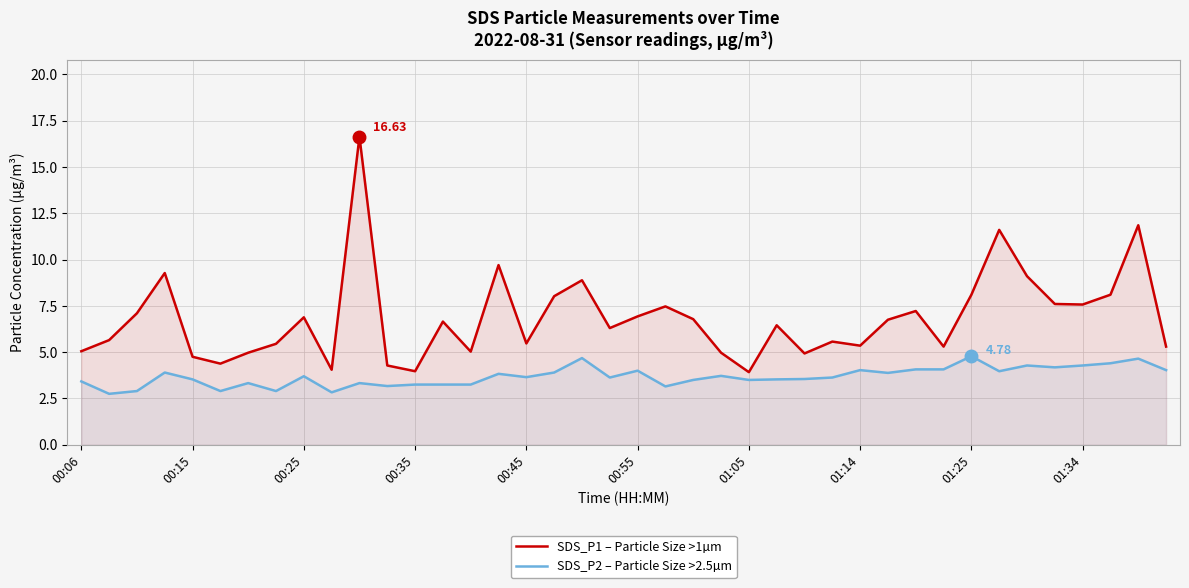

Rank the series by their maximum value, from lowest to highest.

SDS_P2 – Particle Size >2.5µm, SDS_P1 – Particle Size >1µm